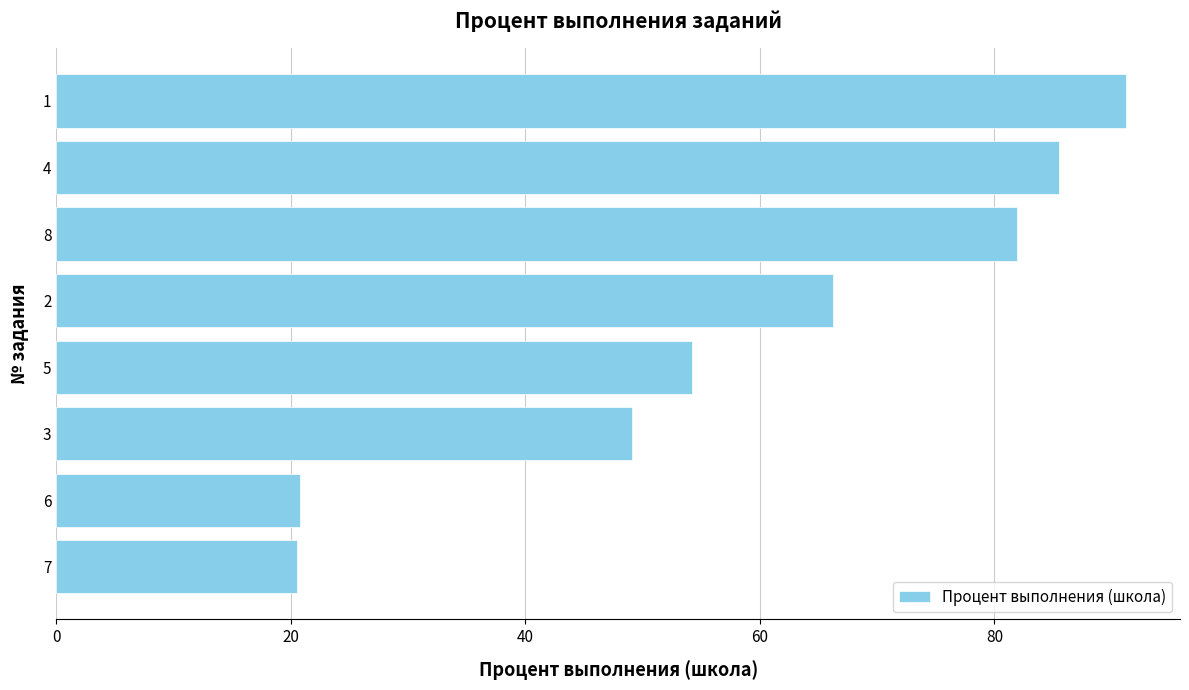

What is the difference between the values at 1 and 6?

70.5